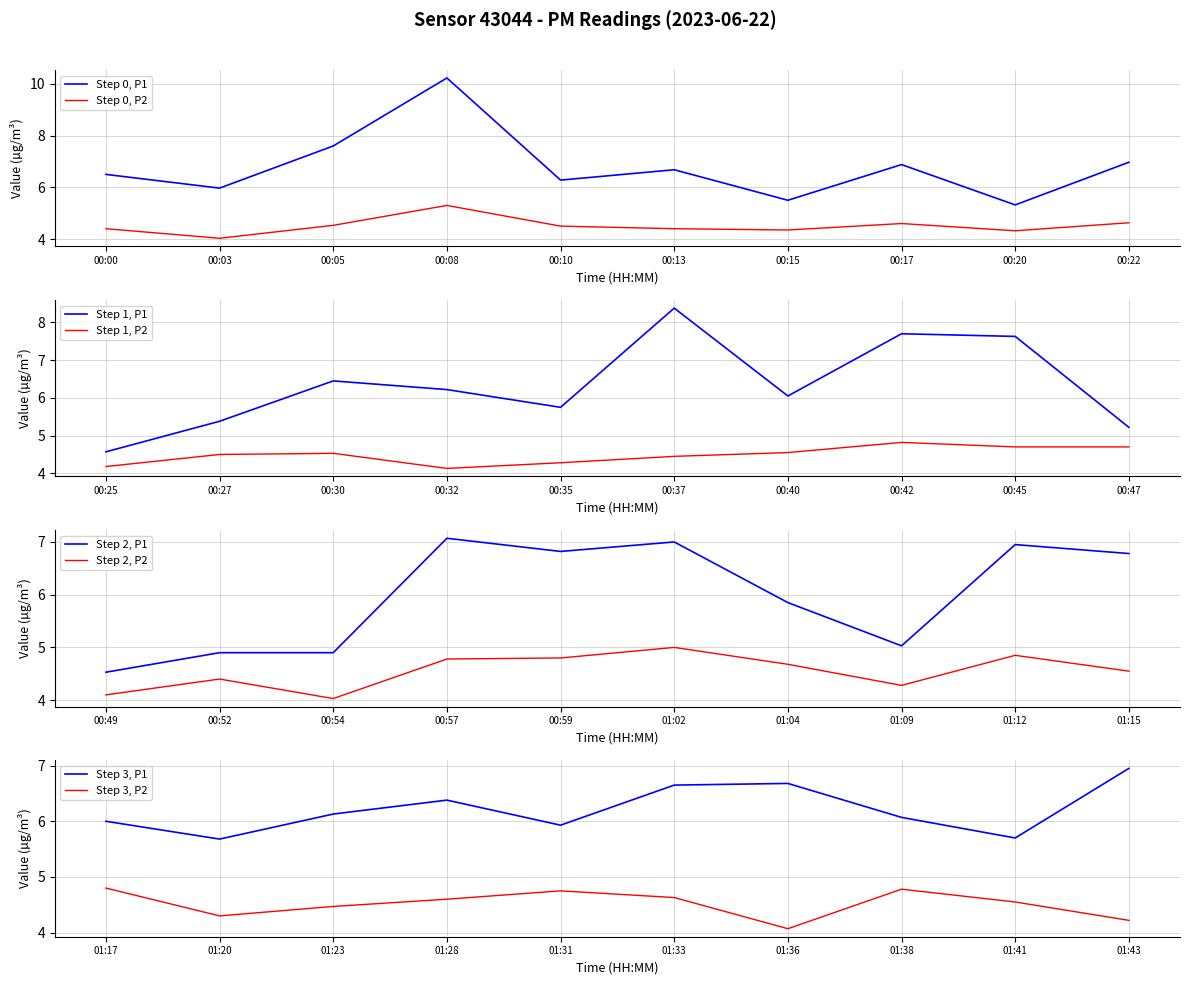

What is the spread (max minus min) of values at 00:32?

2.1